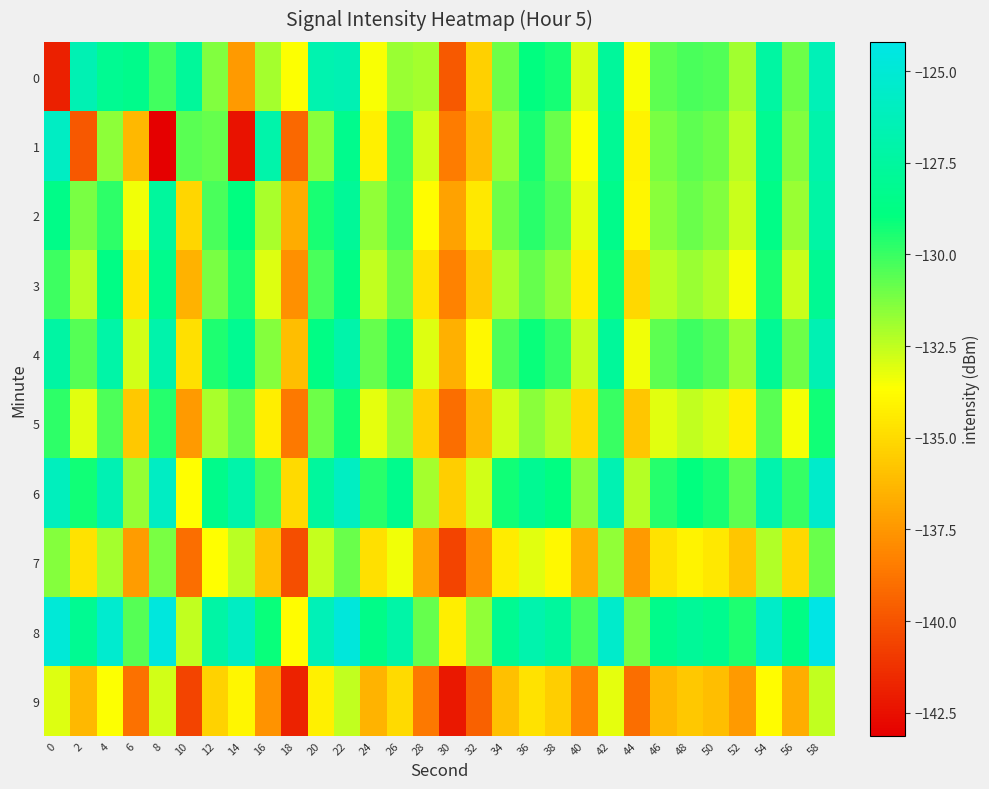

Reading left to right, transcribe all the data shown in this chart.

0: 0=-141.9	2=-126.5	4=-128.1	6=-128.4	8=-130.2	10=-127.7	12=-131.3	14=-137.4	16=-132.0	18=-133.6	20=-126.7	22=-126.5	24=-133.6	26=-131.8	28=-132.0	30=-139.7	32=-135.4	34=-131.0	36=-128.9	38=-129.4	40=-133.0	42=-127.6	44=-133.5	46=-130.7	48=-130.3	50=-130.4	52=-131.9	54=-127.3	56=-130.9	58=-126.4
1: 0=-125.8	2=-139.9	4=-131.6	6=-136.3	8=-143.1	10=-130.6	12=-130.8	14=-142.4	16=-127.0	18=-139.2	20=-131.5	22=-128.3	24=-134.2	26=-130.1	28=-132.8	30=-138.5	32=-136.1	34=-131.7	36=-129.4	38=-130.9	40=-133.6	42=-127.9	44=-134.1	46=-131.2	48=-130.7	50=-131.0	52=-132.4	54=-128.1	56=-131.3	58=-126.9
2: 0=-128.5	2=-131.2	4=-129.8	6=-133.4	8=-127.6	10=-135.2	12=-130.3	14=-128.9	16=-132.1	18=-136.7	20=-129.4	22=-127.8	24=-131.6	26=-130.2	28=-133.8	30=-137.1	32=-134.5	34=-131.0	36=-129.7	38=-130.5	40=-133.2	42=-128.4	44=-134.0	46=-131.5	48=-130.9	50=-131.3	52=-132.7	54=-128.6	56=-131.8	58=-127.2
3: 0=-130.1	2=-132.4	4=-128.7	6=-134.6	8=-128.3	10=-136.5	12=-131.2	14=-129.5	16=-133.0	18=-137.8	20=-130.3	22=-128.6	24=-132.5	26=-131.0	28=-134.7	30=-138.3	32=-135.6	34=-132.1	36=-130.8	38=-131.6	40=-134.3	42=-129.3	44=-135.1	46=-132.4	48=-131.8	50=-132.2	52=-133.5	54=-129.4	56=-132.7	58=-128.0
4: 0=-127.3	2=-130.5	4=-127.1	6=-132.8	8=-126.9	10=-134.8	12=-129.5	14=-128.1	16=-131.4	18=-136.1	20=-128.7	22=-127.0	24=-130.8	26=-129.4	28=-133.0	30=-136.6	32=-133.9	34=-130.4	36=-129.1	38=-129.9	40=-132.6	42=-127.7	44=-133.4	46=-130.7	48=-130.1	50=-130.5	52=-131.8	54=-127.9	56=-131.0	58=-126.5
5: 0=-129.8	2=-133.1	4=-130.4	6=-135.7	8=-129.6	10=-137.4	12=-132.1	14=-130.8	16=-134.3	18=-138.6	20=-131.0	22=-129.3	24=-133.2	26=-131.8	28=-135.4	30=-139.0	32=-136.3	34=-132.8	36=-131.5	38=-132.3	40=-135.0	42=-130.0	44=-135.8	46=-133.1	48=-132.5	50=-132.9	52=-134.2	54=-130.6	56=-133.5	58=-129.3
6: 0=-126.1	2=-129.3	4=-126.5	6=-131.7	8=-125.8	10=-133.7	12=-128.4	14=-127.0	16=-130.3	18=-135.0	20=-127.6	22=-125.9	24=-129.7	26=-128.3	28=-132.0	30=-135.5	32=-132.8	34=-129.3	36=-128.0	38=-128.8	40=-131.5	42=-126.6	44=-132.3	46=-129.6	48=-129.0	50=-129.4	52=-130.7	54=-126.8	56=-129.9	58=-125.4
7: 0=-131.4	2=-134.7	4=-132.0	6=-137.3	8=-131.2	10=-139.0	12=-133.7	14=-132.4	16=-136.0	18=-140.2	20=-132.6	22=-130.9	24=-134.8	26=-133.4	28=-137.0	30=-140.6	32=-137.9	34=-134.4	36=-133.1	38=-133.9	40=-136.6	42=-131.6	44=-137.4	46=-134.7	48=-134.1	50=-134.5	52=-135.8	54=-132.2	56=-135.1	58=-130.9
8: 0=-124.9	2=-128.1	4=-125.3	6=-130.5	8=-124.6	10=-132.5	12=-127.2	14=-125.8	16=-129.1	18=-133.8	20=-126.4	22=-124.7	24=-128.5	26=-127.1	28=-130.8	30=-134.3	32=-131.6	34=-128.1	36=-126.8	38=-127.6	40=-130.3	42=-125.4	44=-131.1	46=-128.4	48=-127.8	50=-128.2	52=-129.5	54=-125.6	56=-128.7	58=-124.2
9: 0=-133.0	2=-136.3	4=-133.6	6=-138.9	8=-132.8	10=-140.6	12=-135.3	14=-134.0	16=-137.6	18=-141.8	20=-134.2	22=-132.5	24=-136.4	26=-135.0	28=-138.6	30=-142.2	32=-139.5	34=-136.0	36=-134.7	38=-135.5	40=-138.2	42=-133.2	44=-139.0	46=-136.3	48=-135.7	50=-136.1	52=-137.4	54=-133.8	56=-136.7	58=-132.5